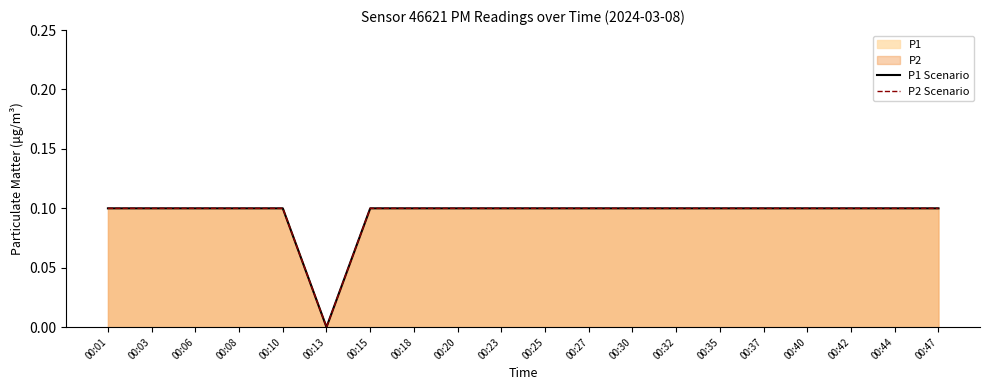

True or false: P1 Scenario and P2 Scenario cross at least once.

False